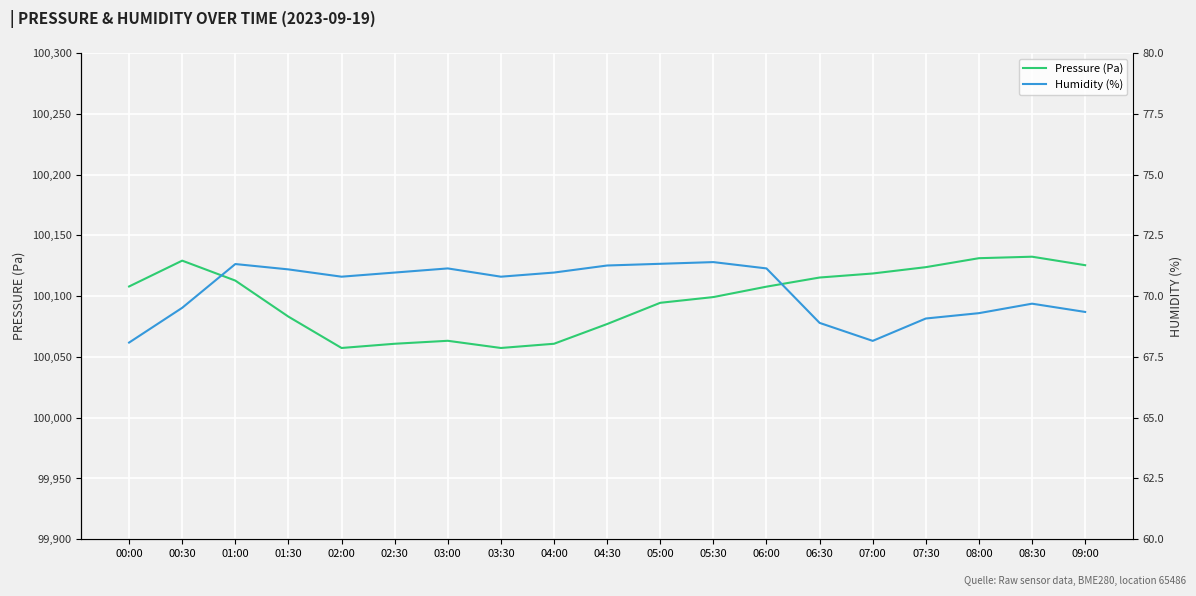

Reading right to left, extract all data points from this chart.

Pressure (Pa): 09:00=100125.4	08:30=100132.4	08:00=100131.2	07:30=100123.8	07:00=100118.6	06:30=100115.3	06:00=100107.8	05:30=100099.2	05:00=100094.5	04:30=100077.1	04:00=100060.8	03:30=100057.4	03:00=100063.3	02:30=100060.8	02:00=100057.4	01:30=100083.1	01:00=100112.8	00:30=100129.2	00:00=100107.9
Humidity (%): 09:00=69.3	08:30=69.7	08:00=69.3	07:30=69.1	07:00=68.2	06:30=68.9	06:00=71.1	05:30=71.4	05:00=71.3	04:30=71.3	04:00=71.0	03:30=70.8	03:00=71.1	02:30=71.0	02:00=70.8	01:30=71.1	01:00=71.3	00:30=69.5	00:00=68.1